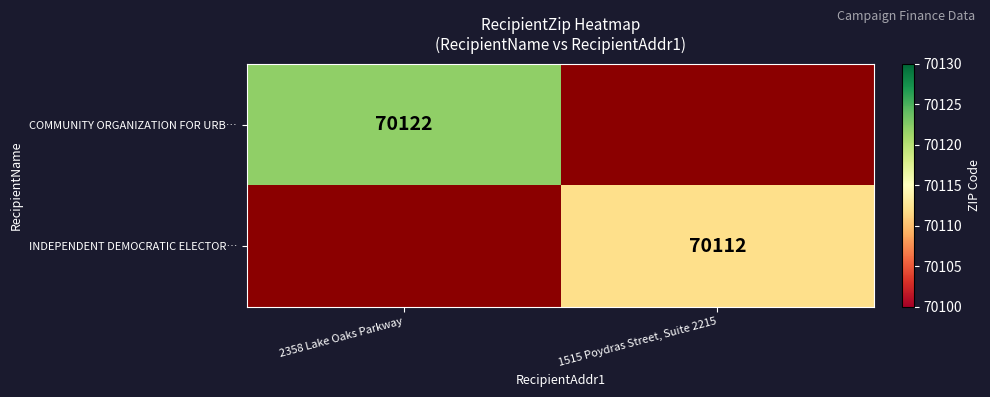

Is the value of COMMUNITY ORGANIZATION FOR URB… at 2358 Lake Oaks Parkway greater than the value of INDEPENDENT DEMOCRATIC ELECTOR… at 1515 Poydras Street, Suite 2215?

Yes